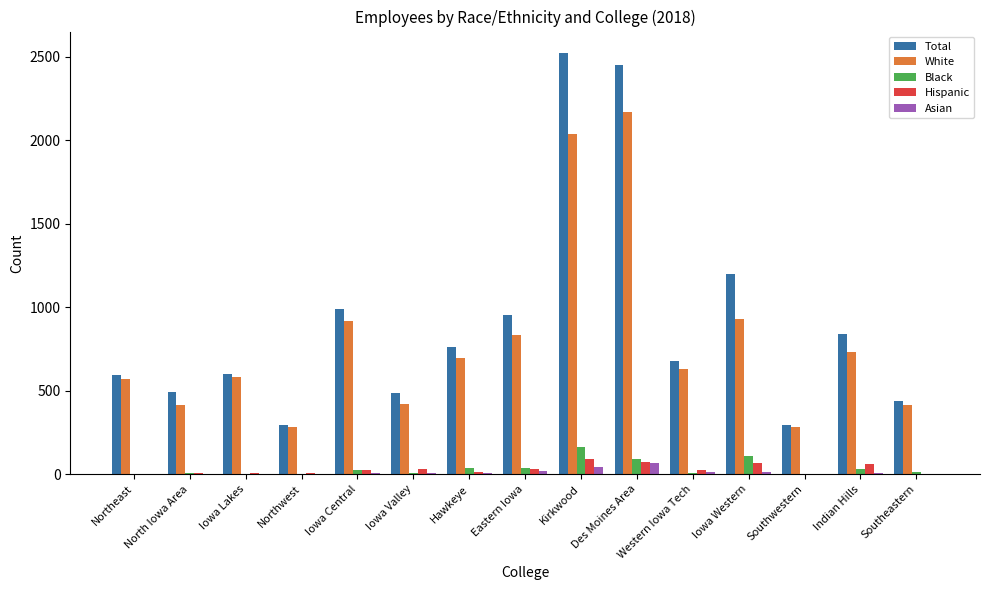

How many distinct data groups are displayed?

5